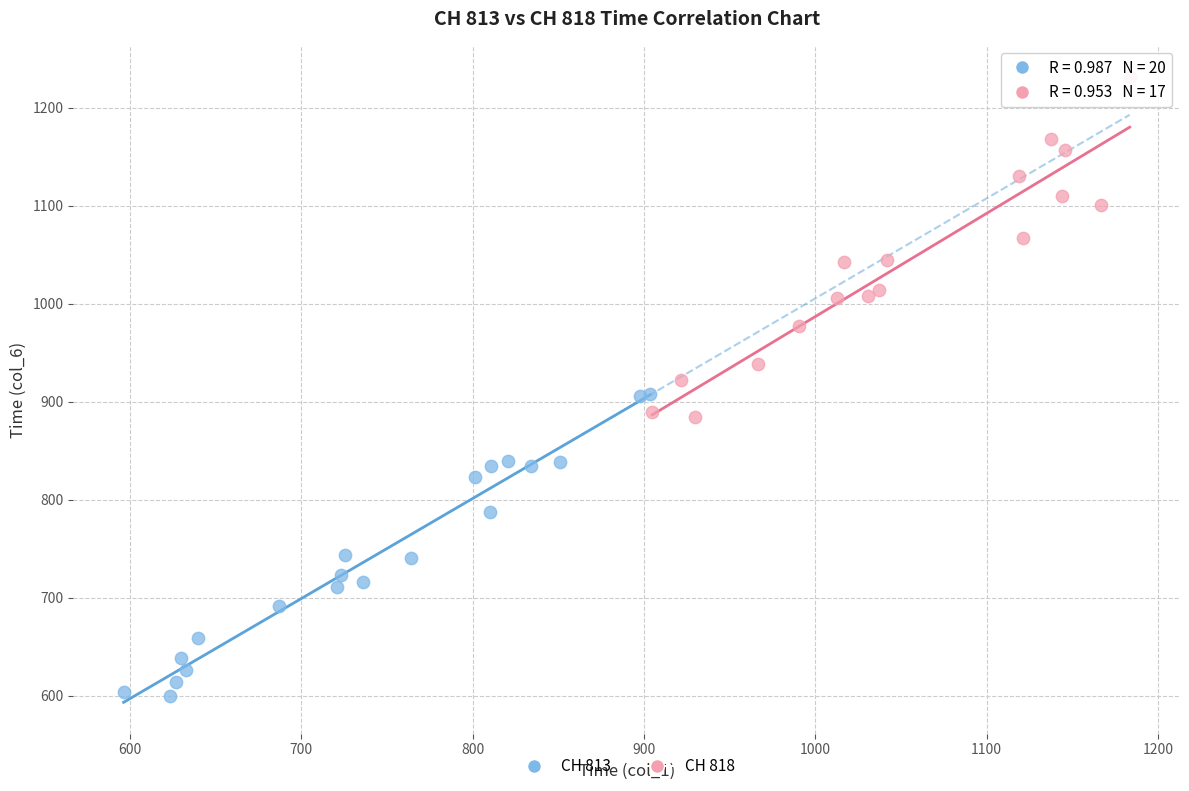

Which series reaches the minimum Y coordinate?

CH 813